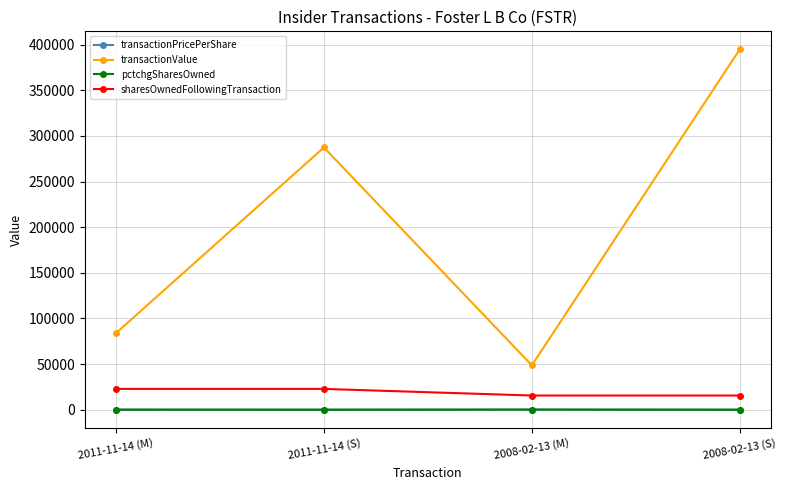

How many intersections are there between transactionPricePerShare and pctchgSharesOwned?

3